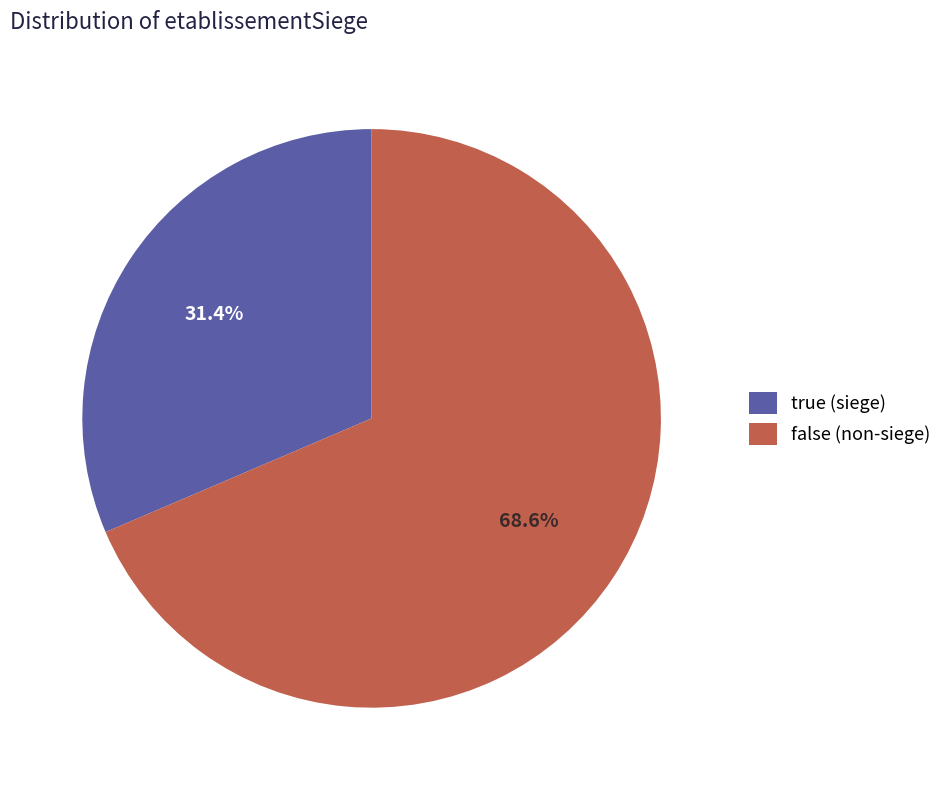

To the nearest percent, what is the difference between the largest and smallest slice percentages?

37%